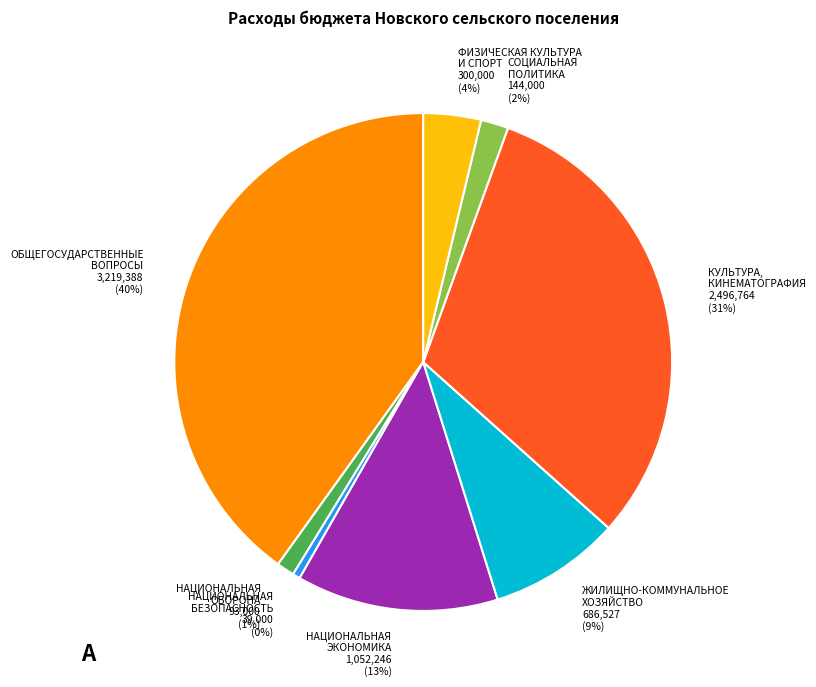

Which has a higher value, НАЦИОНАЛЬНАЯ БЕЗОПАСНОСТЬ or СОЦИАЛЬНАЯ ПОЛИТИКА?

СОЦИАЛЬНАЯ ПОЛИТИКА